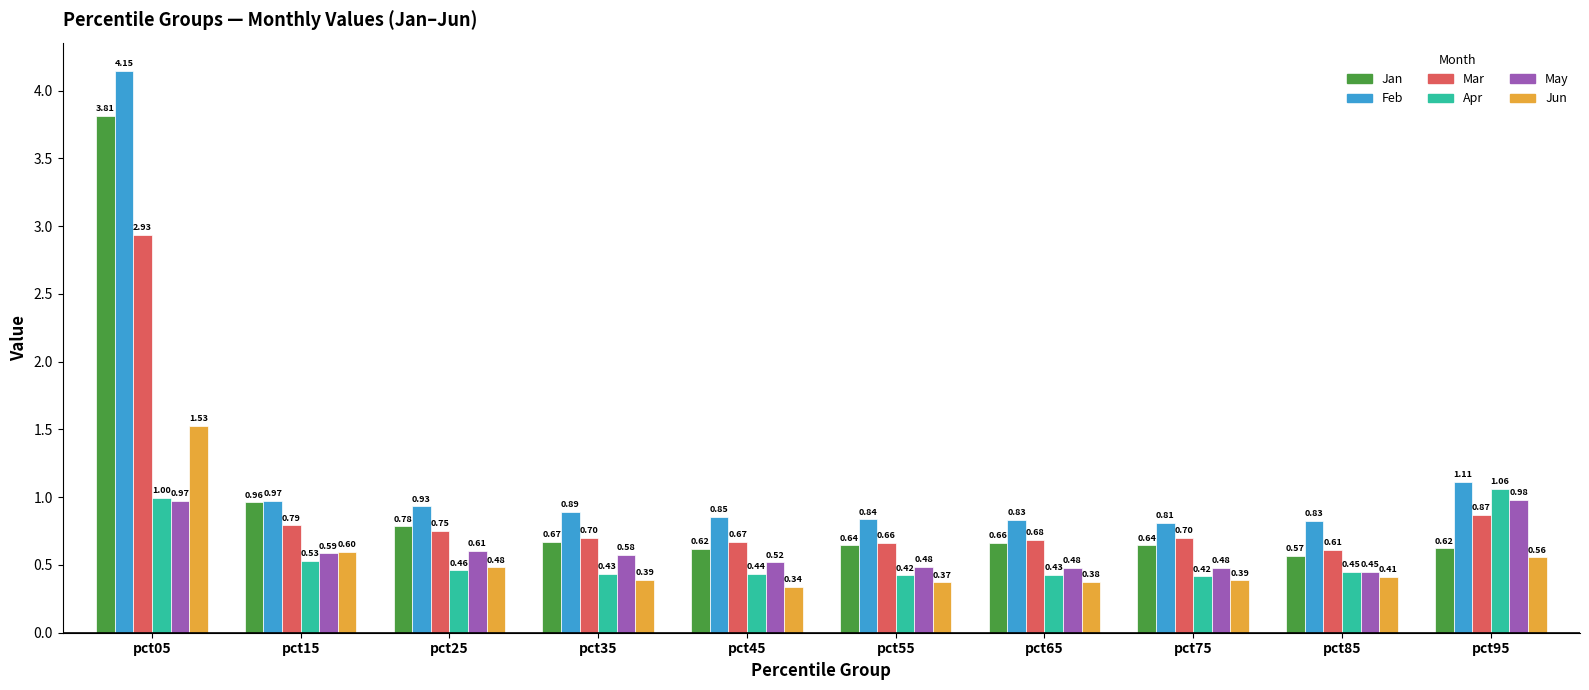

Which series has the largest range (max minus min)?

Feb